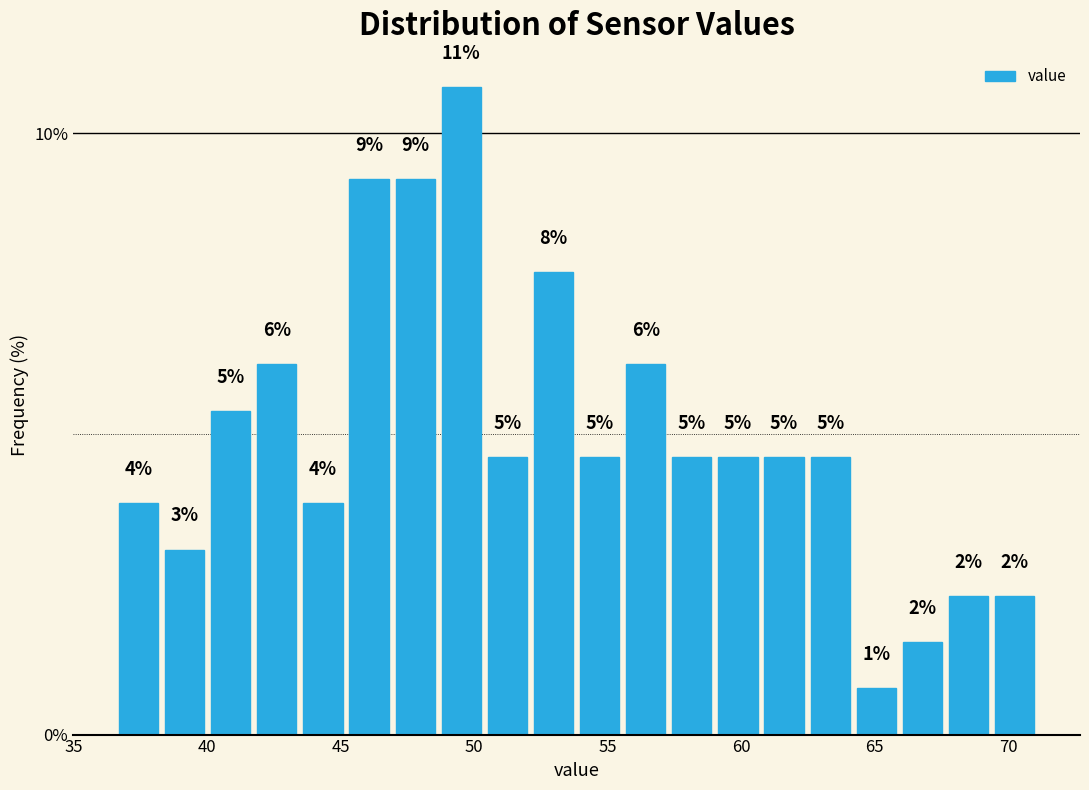

Read against the x-axis, roughly where is the centre of the tallest bar?

49.5